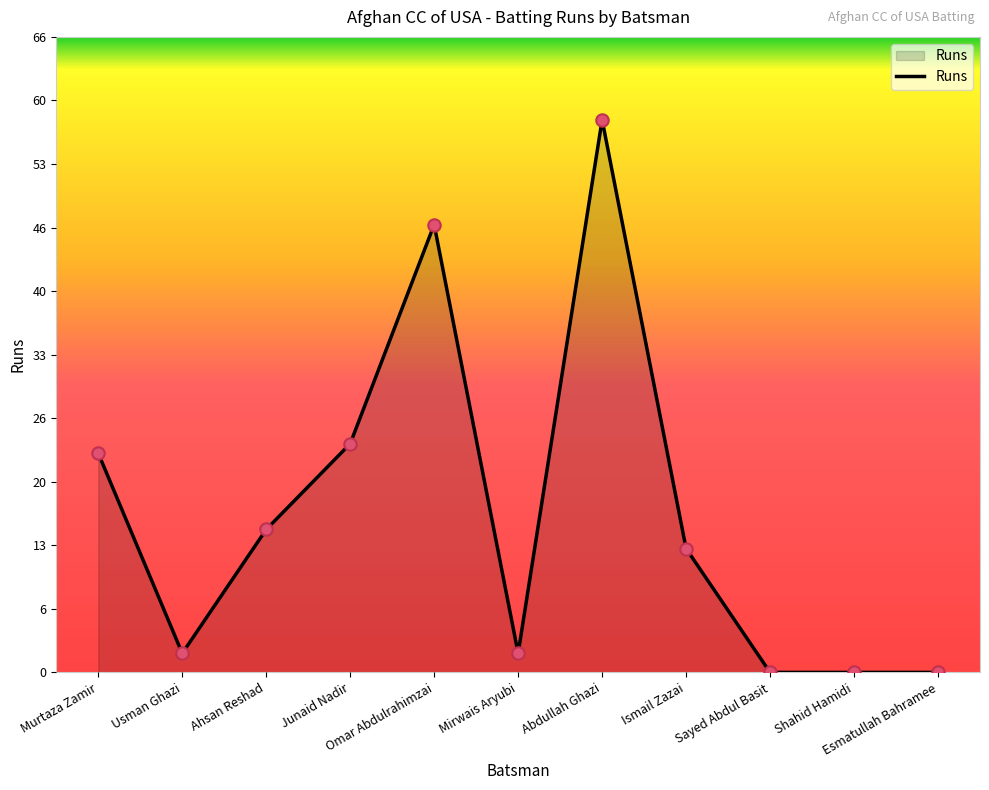

Between Sayed Abdul Basit and Mirwais Aryubi, which is larger?

Mirwais Aryubi